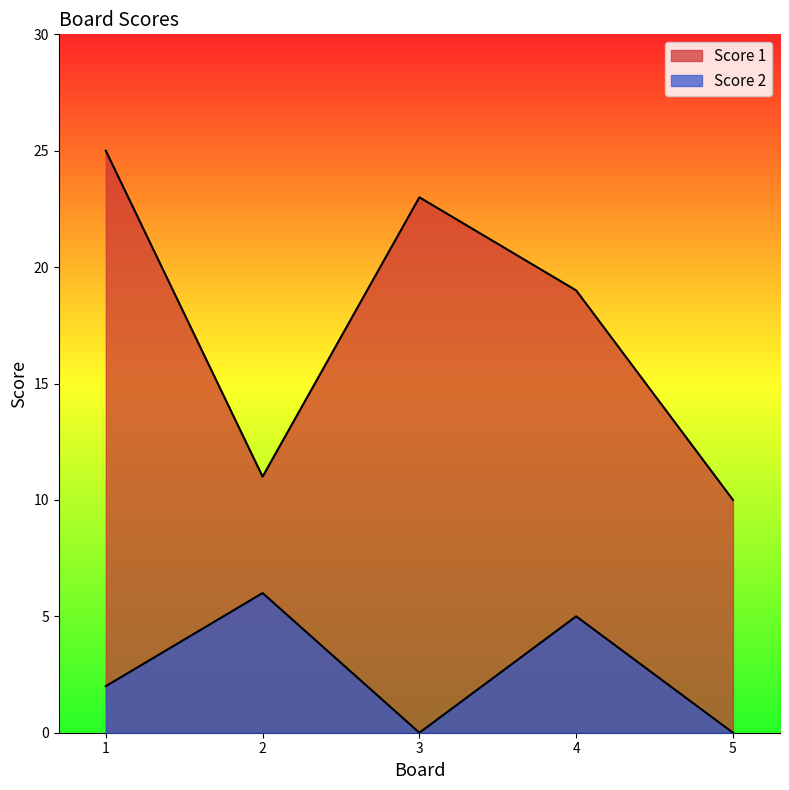

True or false: Score 2 and Score 1 intersect in this chart.

False